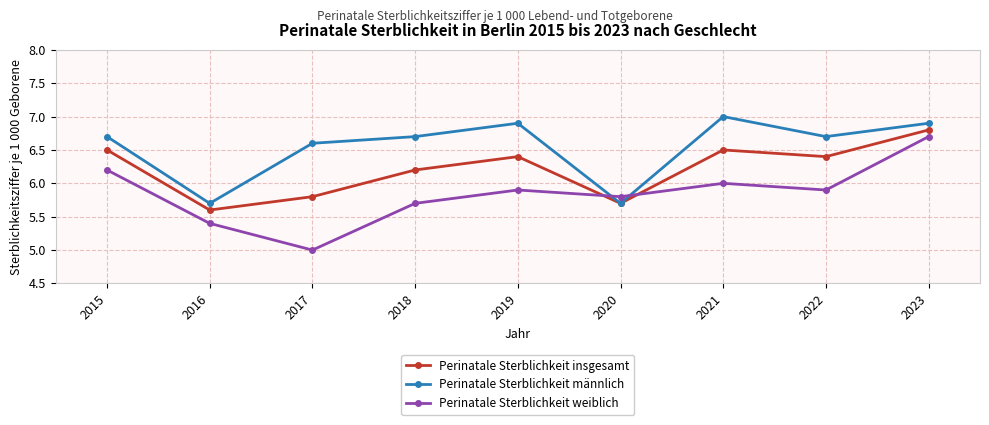

Rank the series by their average value, from highest to lowest.

Perinatale Sterblichkeit männlich, Perinatale Sterblichkeit insgesamt, Perinatale Sterblichkeit weiblich